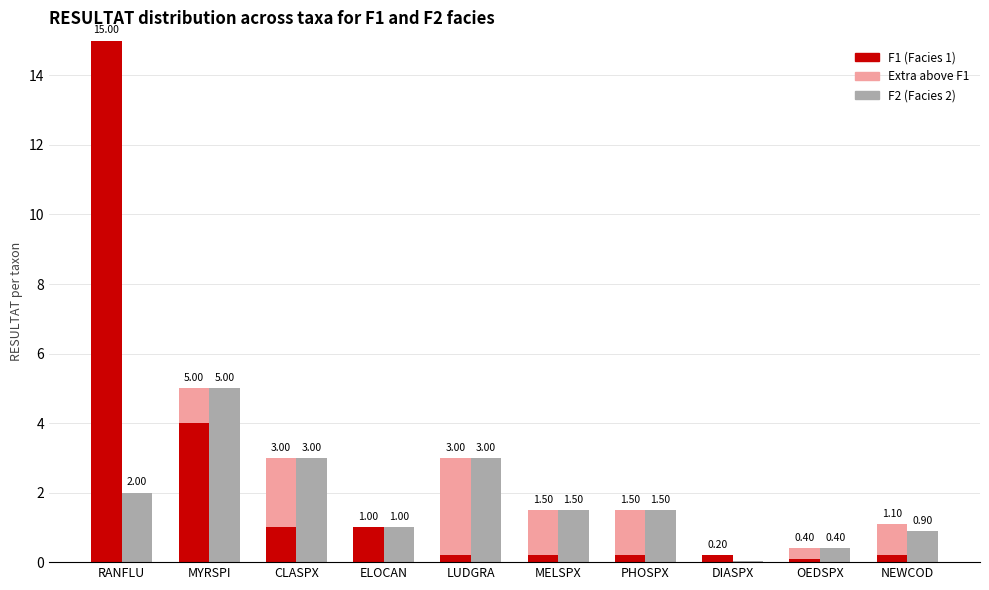

The value of Extra above F1 at ELOCAN is 1.2. True or false?

False